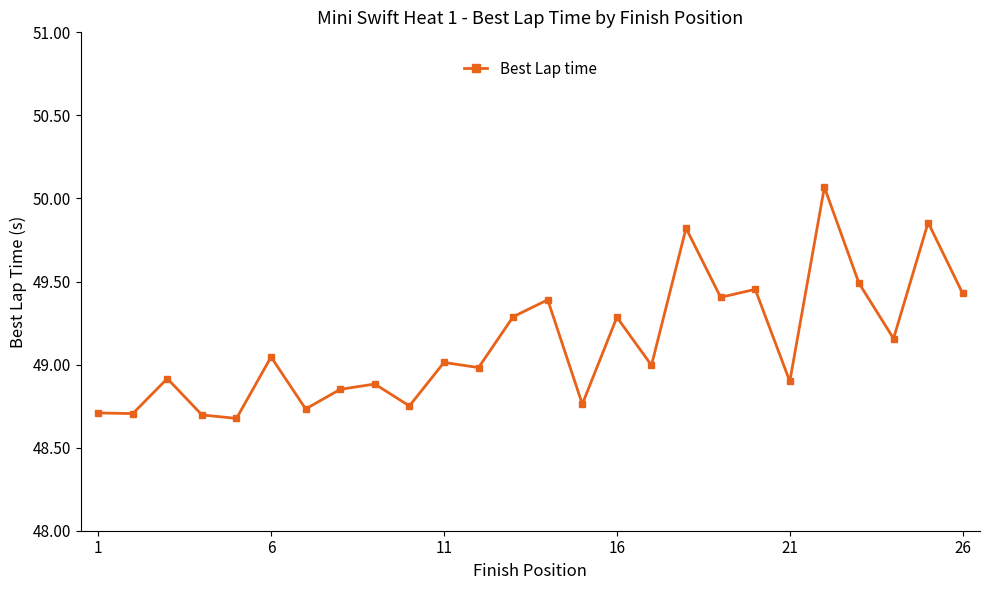

What is the sum of all values?

1277.3